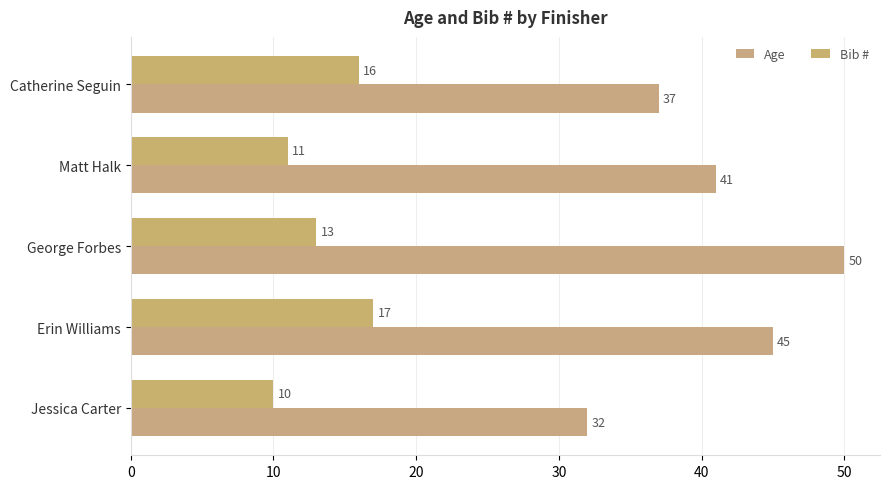

What is the highest value of the Bib # series?

17